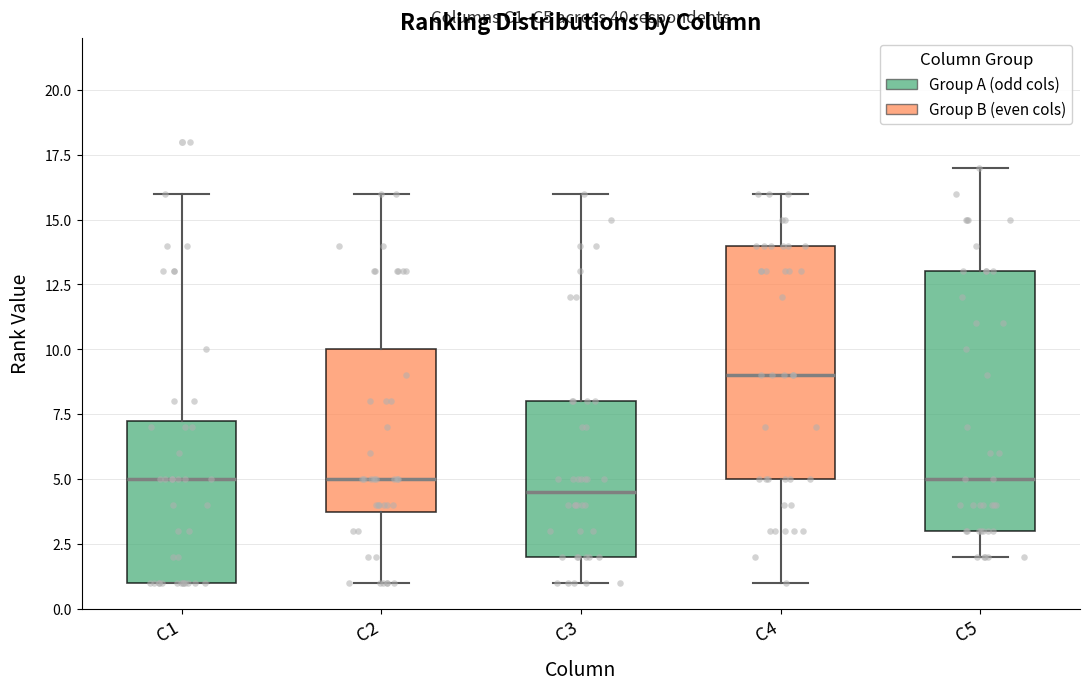

Reading left to right, read every box against the y-axis: the position of its median line, the range the box covers, and the ends of its whiskers. The values are not printed on the chart, so give them approximately, as read against the axis.

C1: median 5.0, box 1.0 to 7.5, whiskers 1.0 to 16.0
C2: median 5.0, box 4.0 to 10.0, whiskers 1.0 to 16.0
C3: median 4.5, box 2.0 to 8.0, whiskers 1.0 to 16.0
C4: median 9.0, box 5.0 to 14.0, whiskers 1.0 to 16.0
C5: median 5.0, box 3.0 to 13.0, whiskers 2.0 to 17.0